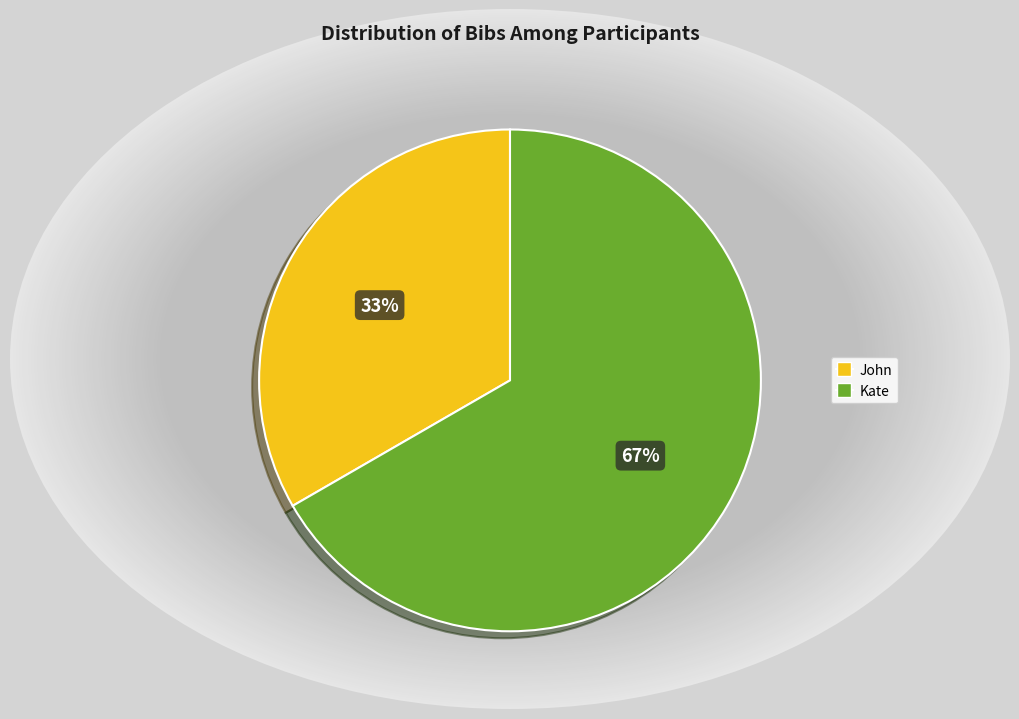

What is the largest slice in the pie chart?

Kate